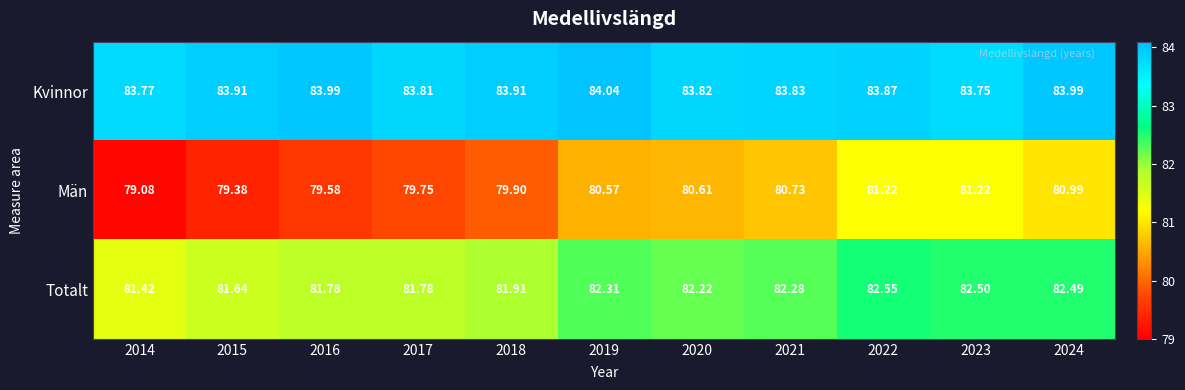

At which category is the sum across all series the highest?

2022